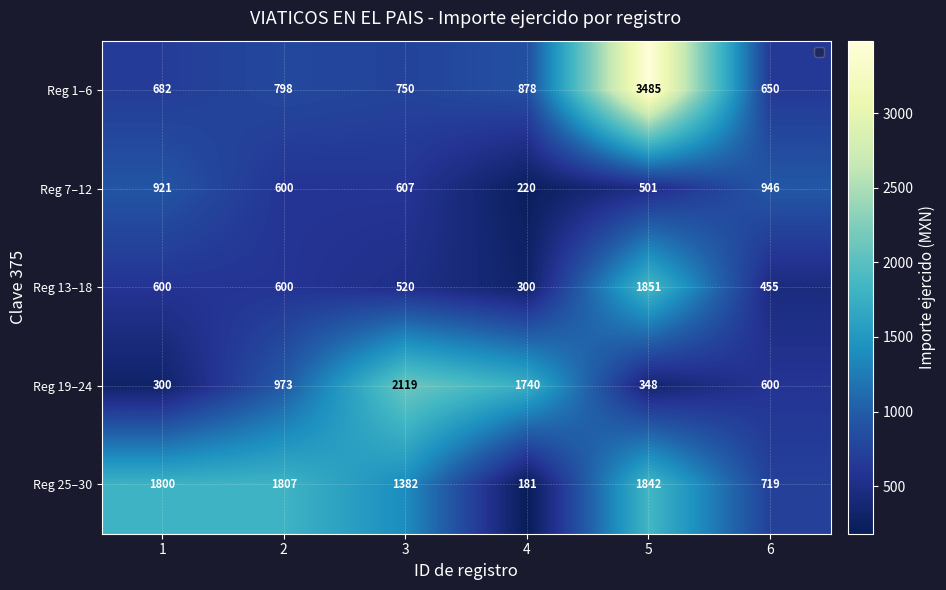

Reading left to right, what are all the values shown in this chart?

Reg 1–6: 1=682	2=798	3=750	4=878	5=3485	6=650
Reg 7–12: 1=921	2=600	3=607	4=220	5=501	6=946
Reg 13–18: 1=600	2=600	3=520	4=300	5=1851	6=455
Reg 19–24: 1=300	2=973	3=2119	4=1740	5=348	6=600
Reg 25–30: 1=1800	2=1807	3=1382	4=181	5=1842	6=719